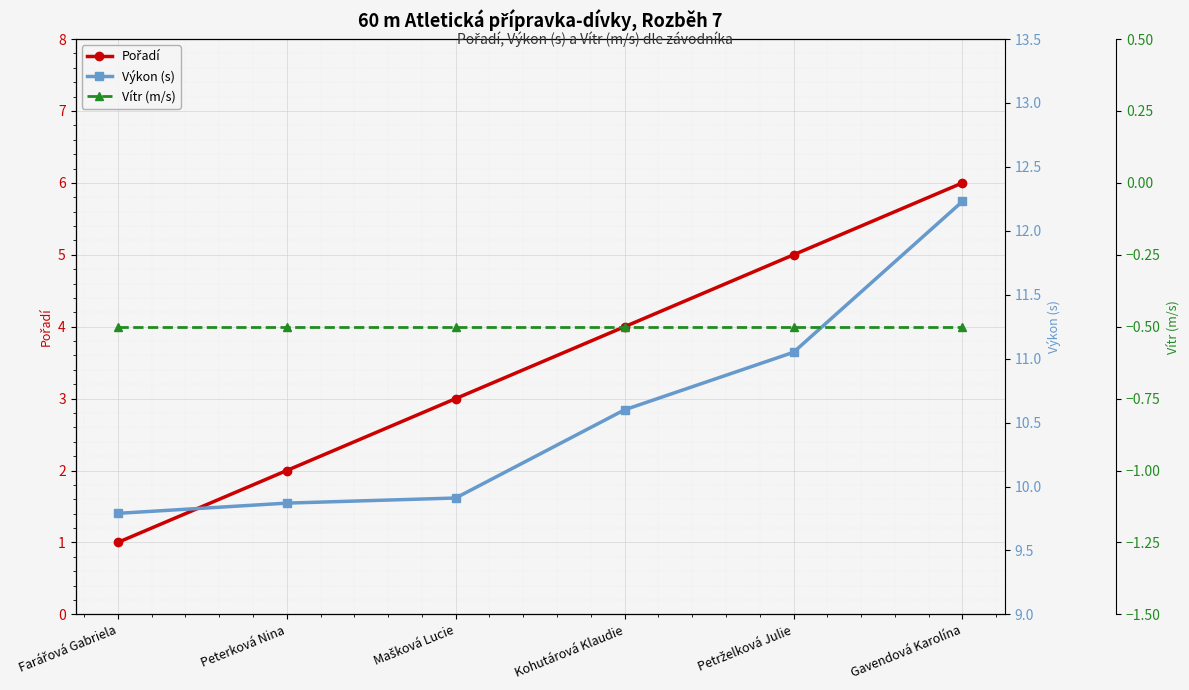

Between Peterková Nina and Gavendová Karolína, which is larger?

Gavendová Karolína